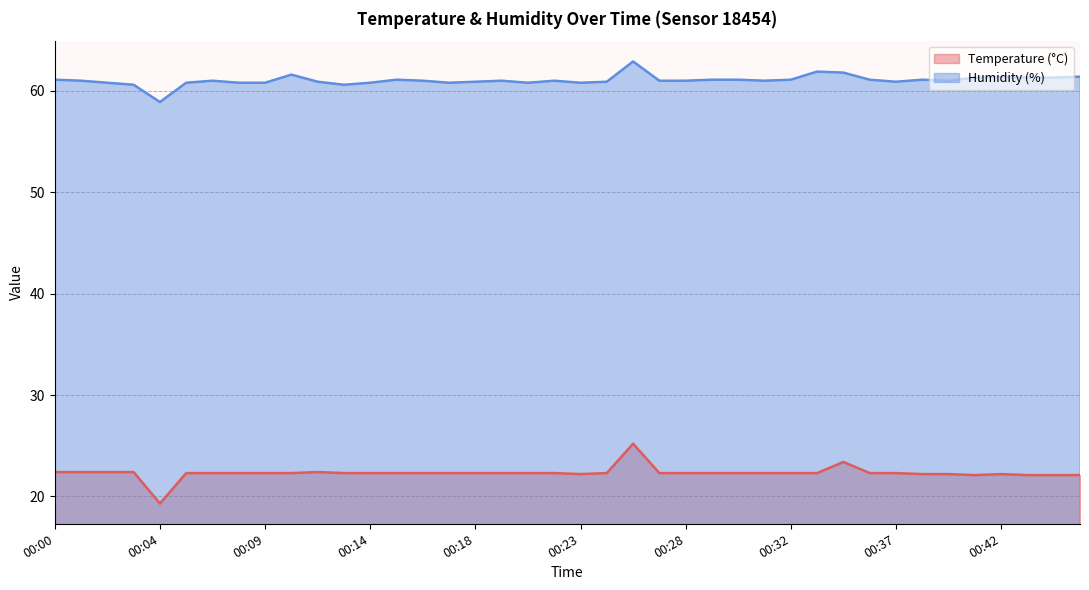

What is the smallest value displayed?

19.3